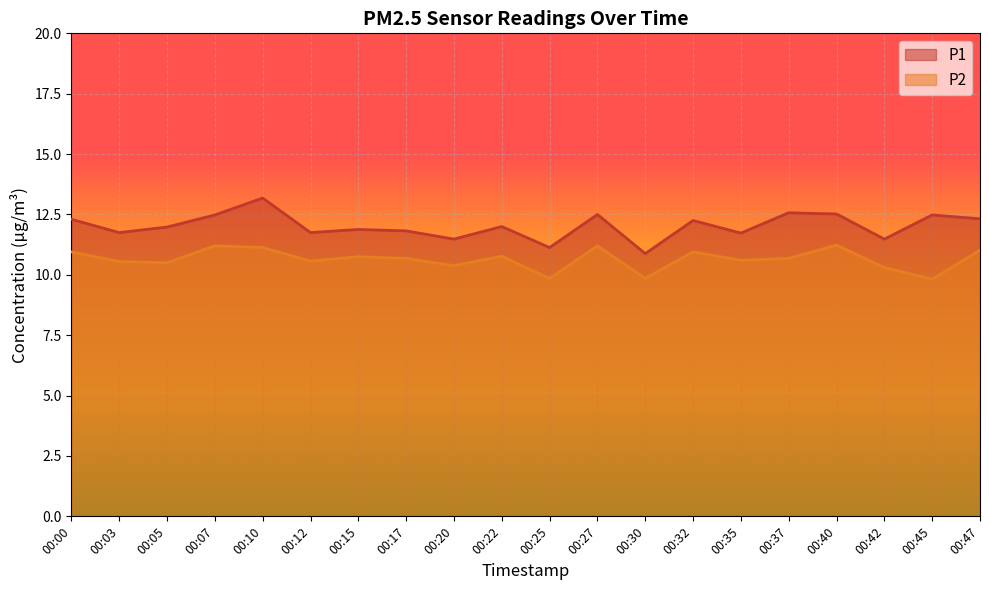

Where does the P1 series first go above 12?

00:00